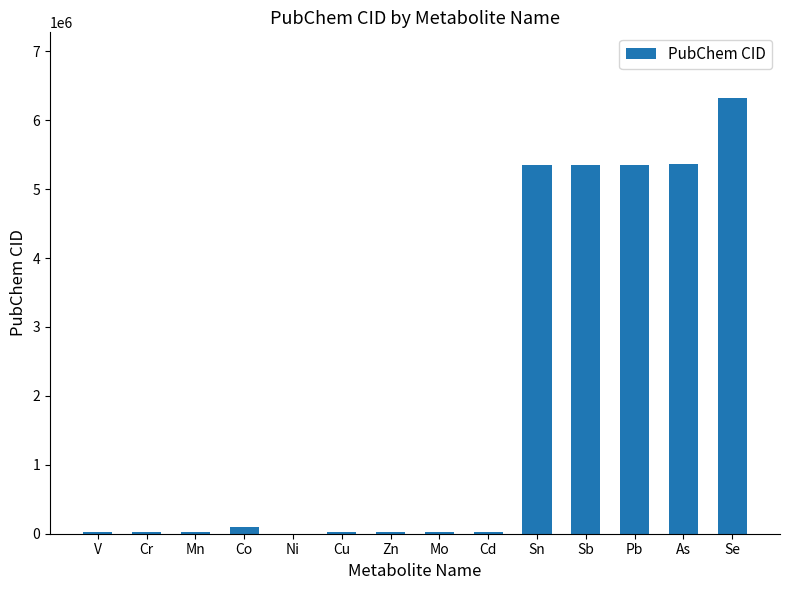

True or false: the data shows 7752545 at As.

False